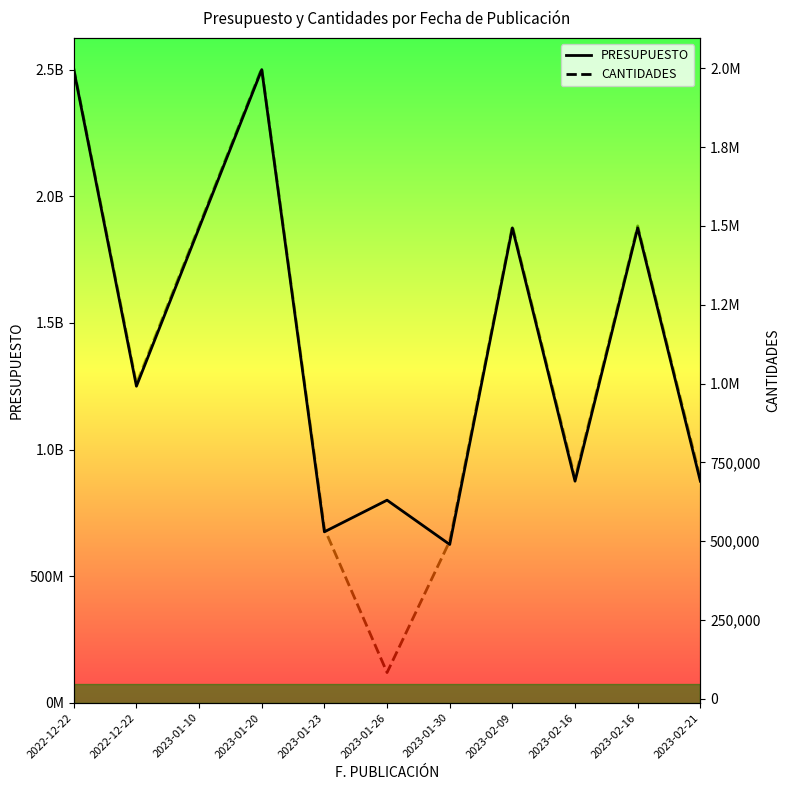

How many data points in CANTIDADES are above 1000000?

5